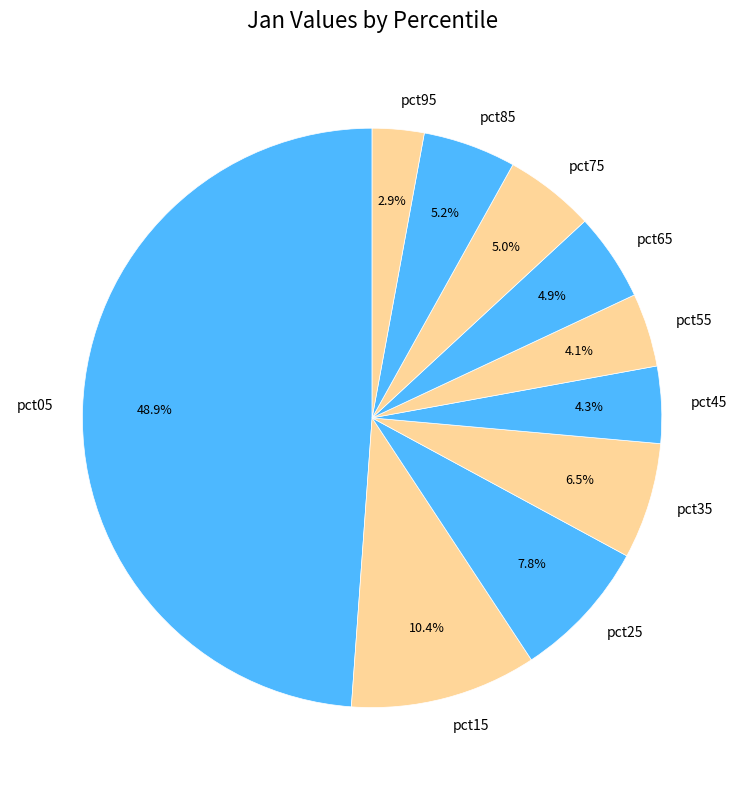

What is the total percentage of pct95 and pct15?

13.3%